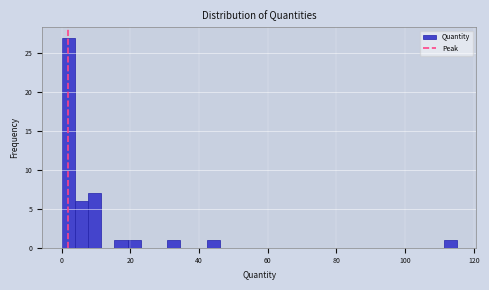

Read against the x-axis, roughly where is the centre of the tallest bar?

2